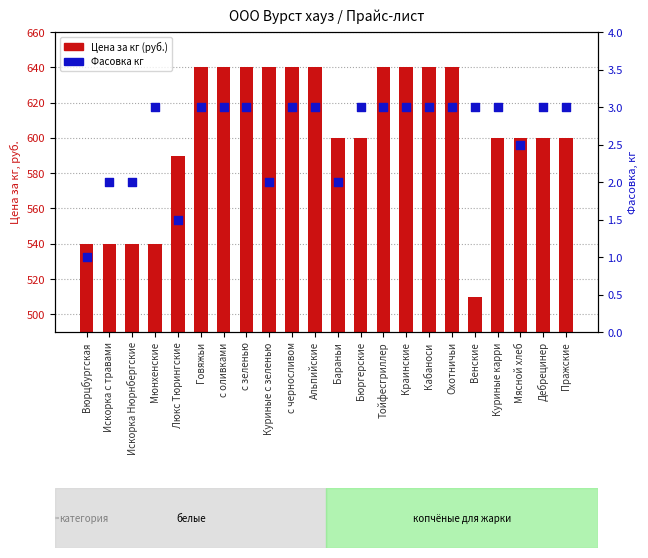

What are all the series names shown in the legend?

Цена за кг (руб.), Фасовка кг